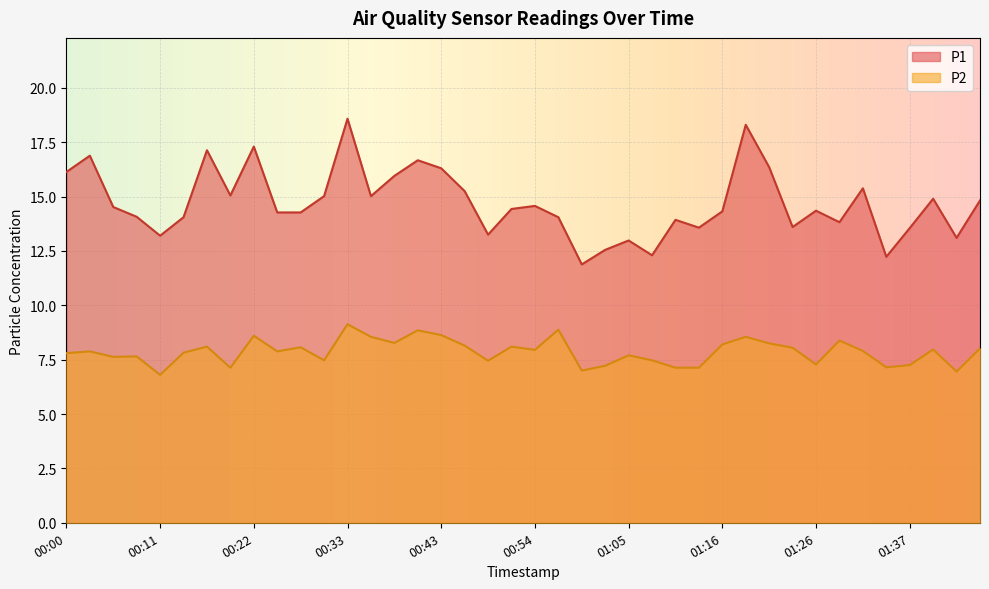

Is it true that P1 equals 24.9 at 00:03?

False